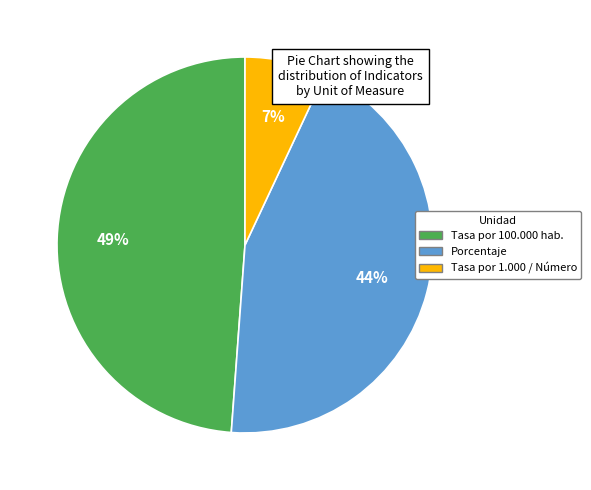

What is the largest slice in the pie chart?

Tasa por 100.000 hab.